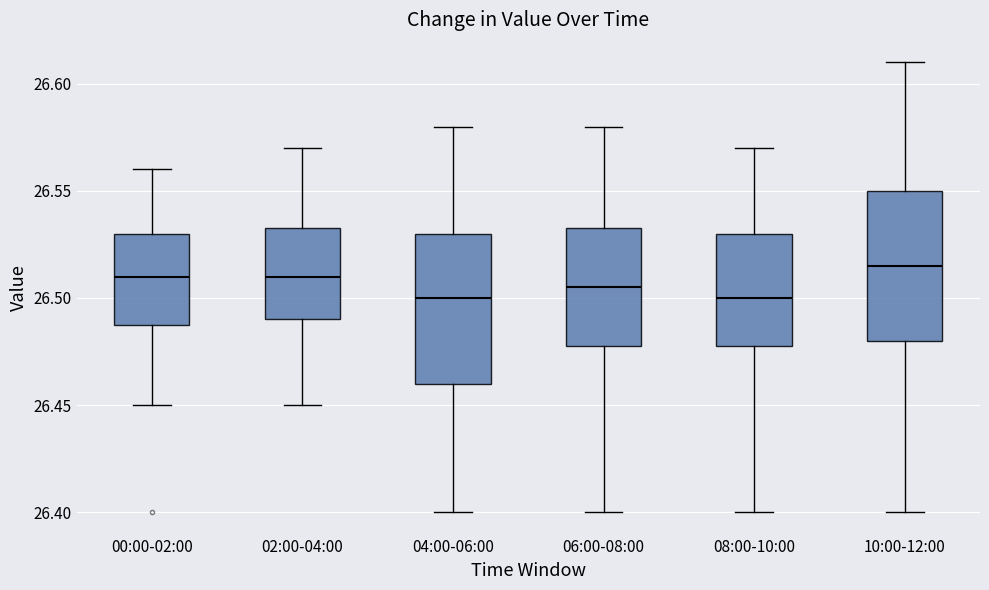

Reading left to right, transcribe this box plot: for each box, give where its median line is, the range the box spans, and where its two whiskers end, as read against the y-axis. The values are not printed on the chart, so give them approximately, as read against the axis.

00:00-02:00: median 26.510, box 26.490 to 26.530, whiskers 26.450 to 26.560
02:00-04:00: median 26.510, box 26.490 to 26.535, whiskers 26.450 to 26.570
04:00-06:00: median 26.500, box 26.460 to 26.530, whiskers 26.400 to 26.580
06:00-08:00: median 26.505, box 26.480 to 26.535, whiskers 26.400 to 26.580
08:00-10:00: median 26.500, box 26.480 to 26.530, whiskers 26.400 to 26.570
10:00-12:00: median 26.515, box 26.480 to 26.550, whiskers 26.400 to 26.610